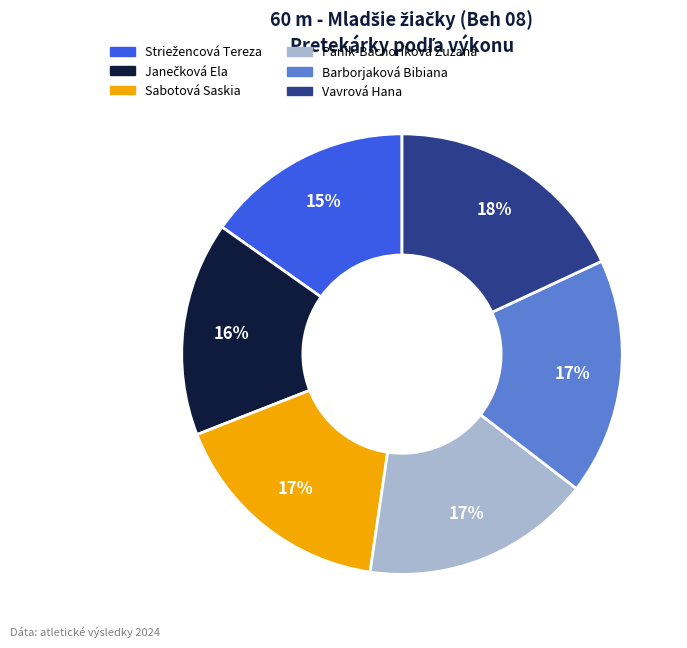

Which category has the biggest portion of the pie?

Vavrová Hana